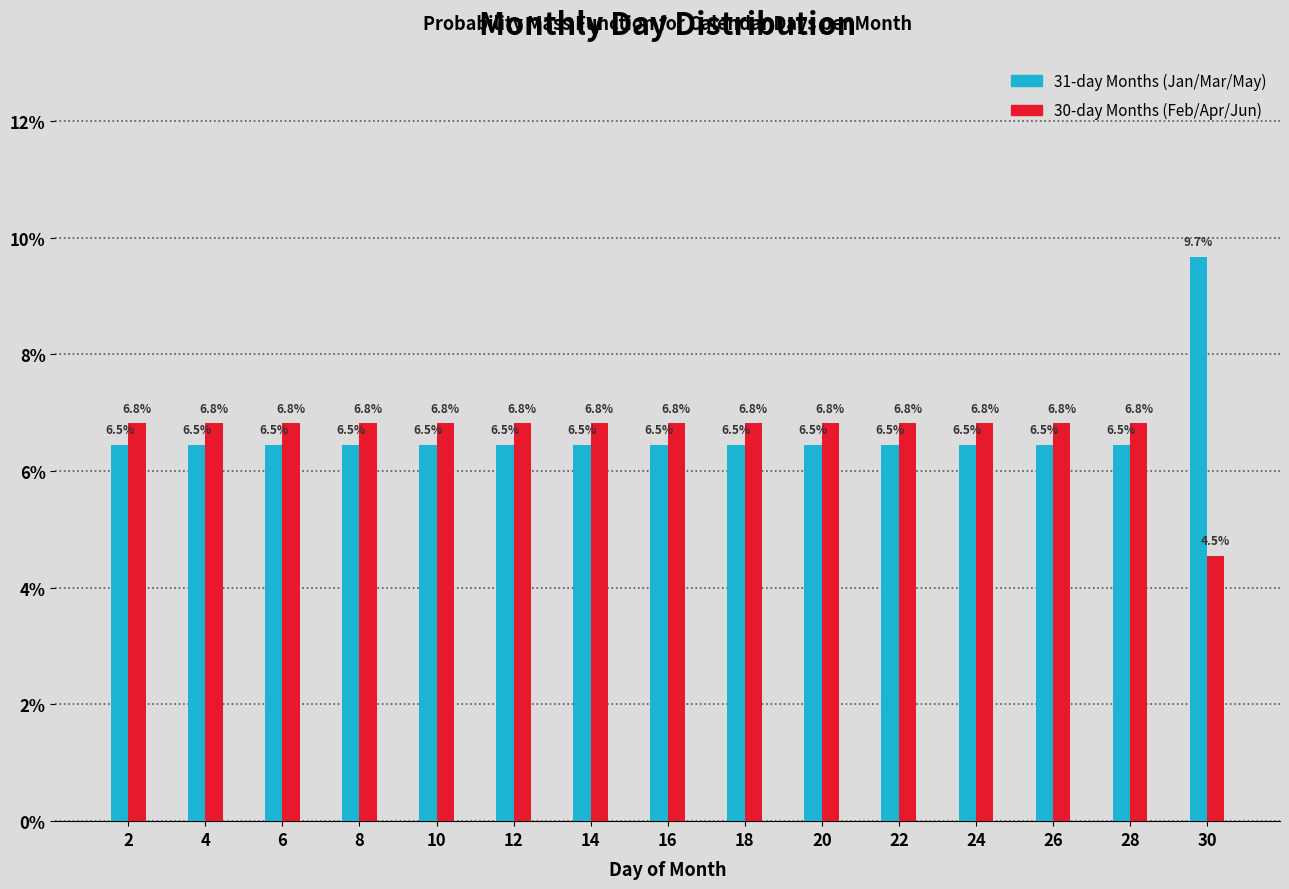

Reading left to right, transcribe this chart: for each range on the x-axis, give the height of each series' bar.

1 to 3: 31-day Months (Jan/Mar/May)=6.5	30-day Months (Feb/Apr/Jun)=6.8
3 to 5: 31-day Months (Jan/Mar/May)=6.5	30-day Months (Feb/Apr/Jun)=6.8
5 to 7: 31-day Months (Jan/Mar/May)=6.5	30-day Months (Feb/Apr/Jun)=6.8
7 to 9: 31-day Months (Jan/Mar/May)=6.5	30-day Months (Feb/Apr/Jun)=6.8
9 to 11: 31-day Months (Jan/Mar/May)=6.5	30-day Months (Feb/Apr/Jun)=6.8
11 to 13: 31-day Months (Jan/Mar/May)=6.5	30-day Months (Feb/Apr/Jun)=6.8
13 to 15: 31-day Months (Jan/Mar/May)=6.5	30-day Months (Feb/Apr/Jun)=6.8
15 to 17: 31-day Months (Jan/Mar/May)=6.5	30-day Months (Feb/Apr/Jun)=6.8
17 to 19: 31-day Months (Jan/Mar/May)=6.5	30-day Months (Feb/Apr/Jun)=6.8
19 to 21: 31-day Months (Jan/Mar/May)=6.5	30-day Months (Feb/Apr/Jun)=6.8
21 to 23: 31-day Months (Jan/Mar/May)=6.5	30-day Months (Feb/Apr/Jun)=6.8
23 to 25: 31-day Months (Jan/Mar/May)=6.5	30-day Months (Feb/Apr/Jun)=6.8
25 to 27: 31-day Months (Jan/Mar/May)=6.5	30-day Months (Feb/Apr/Jun)=6.8
27 to 29: 31-day Months (Jan/Mar/May)=6.5	30-day Months (Feb/Apr/Jun)=6.8
29 to 31: 31-day Months (Jan/Mar/May)=9.7	30-day Months (Feb/Apr/Jun)=4.5